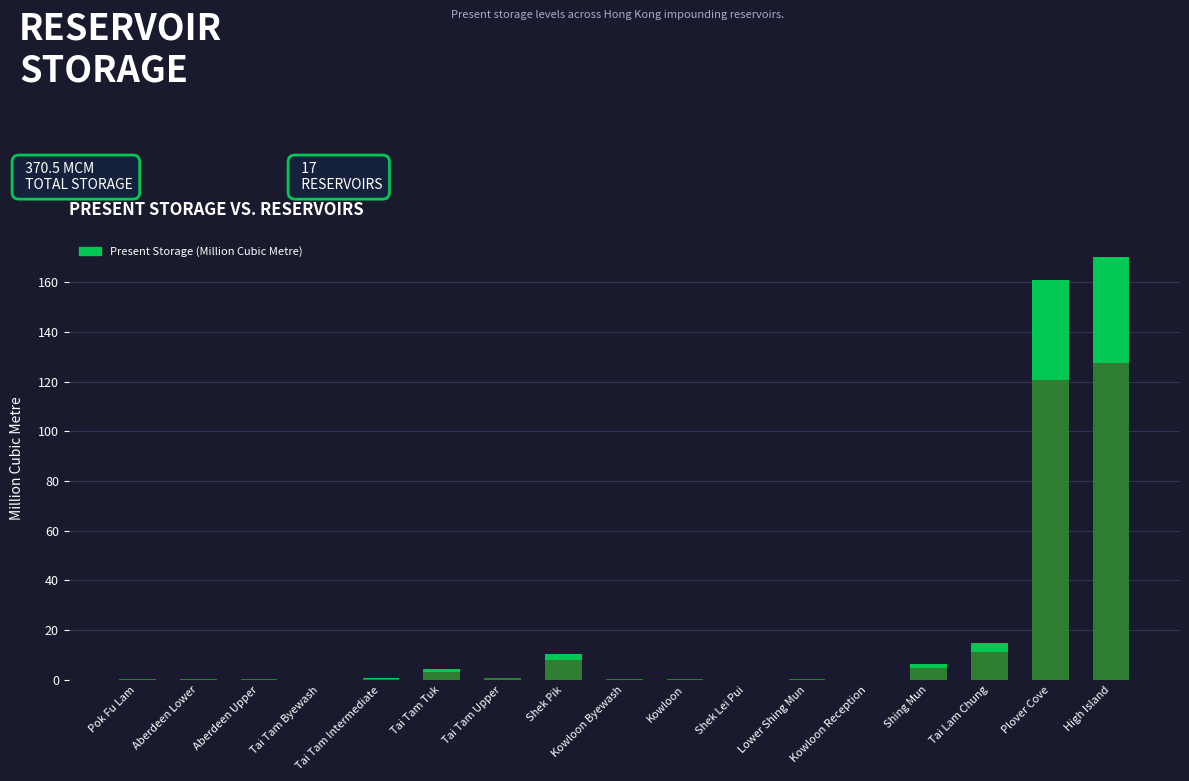

Does the chart contain any negative values?

No